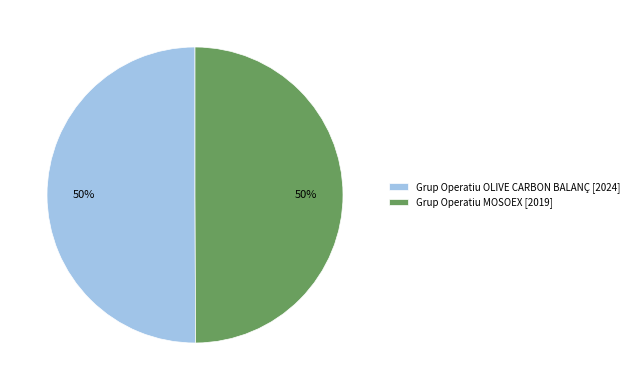

To the nearest percent, what portion does Grup Operatiu MOSOEX [2019] represent?

50%